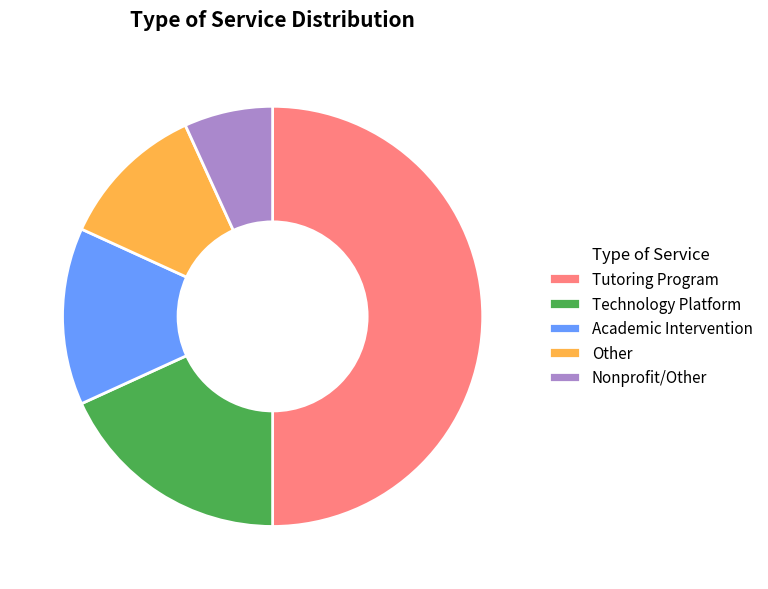

Is it true that Academic Intervention is 28% of the pie?

False